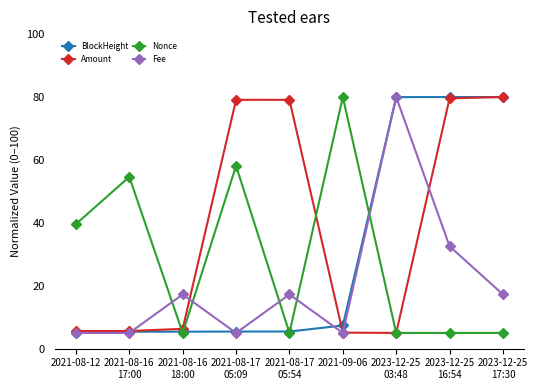

What is the lowest value of the Fee series?

5.0